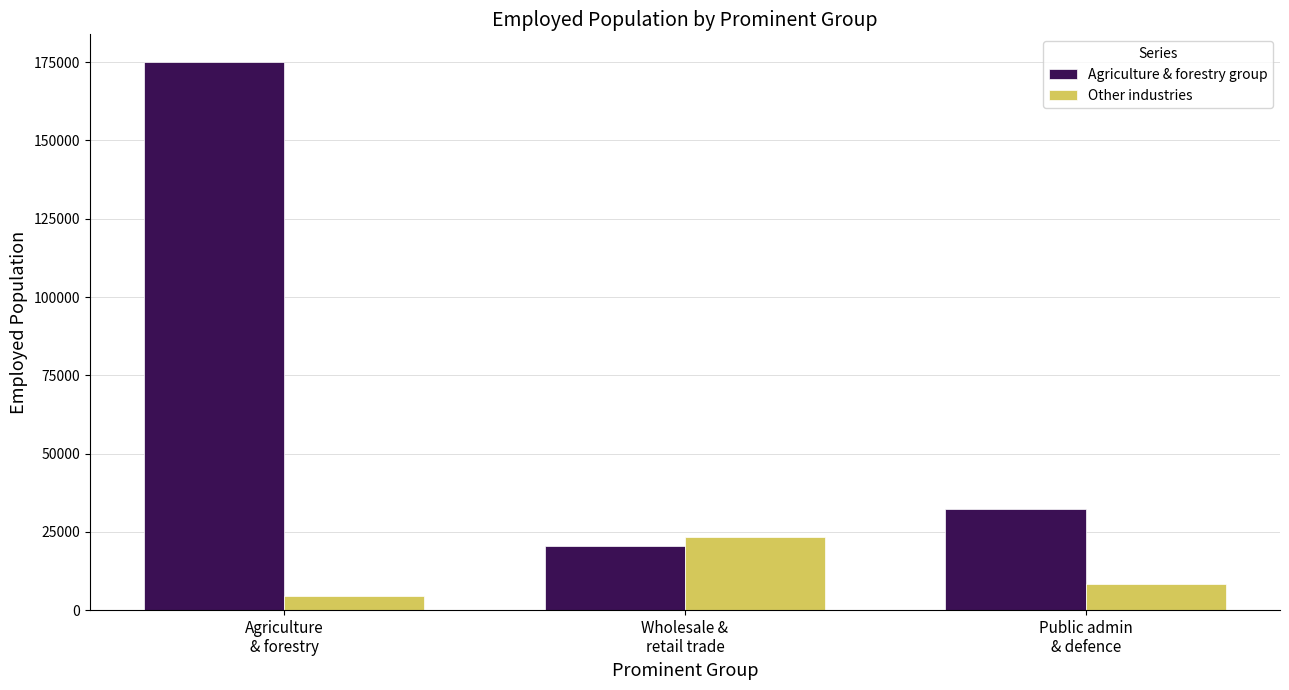

Rank the series at Wholesale &
retail trade from lowest to highest value.

Agriculture & forestry group, Other industries